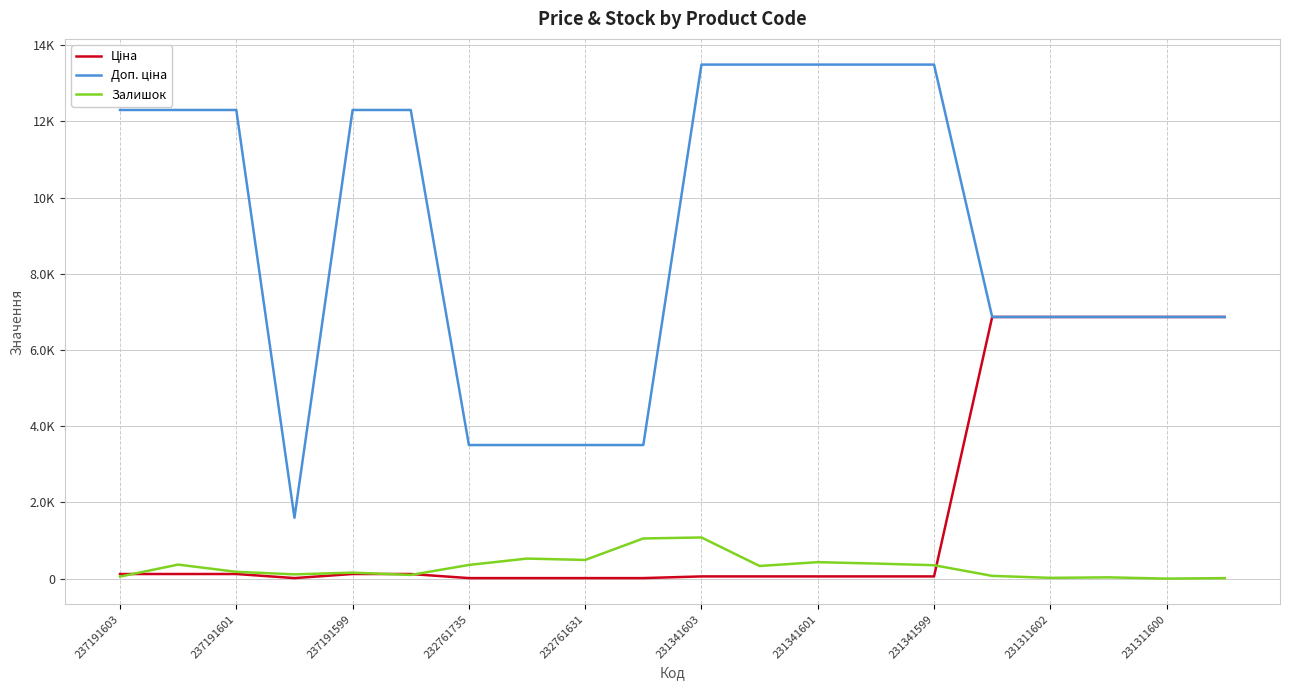

List the series in order of their peak value, lowest first.

Залишок, Ціна, Доп. ціна